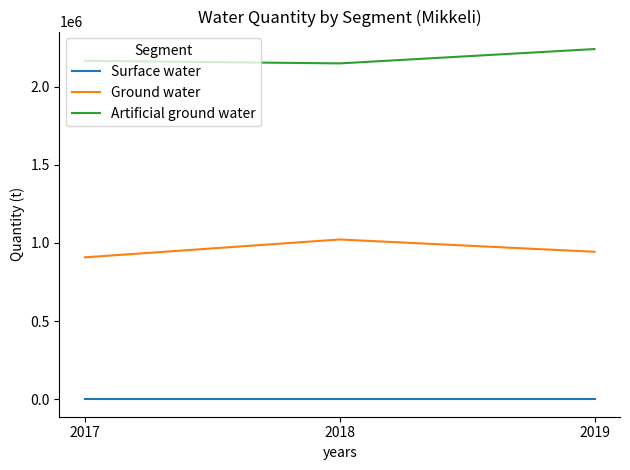

What are all the series names shown in the legend?

Surface water, Ground water, Artificial ground water